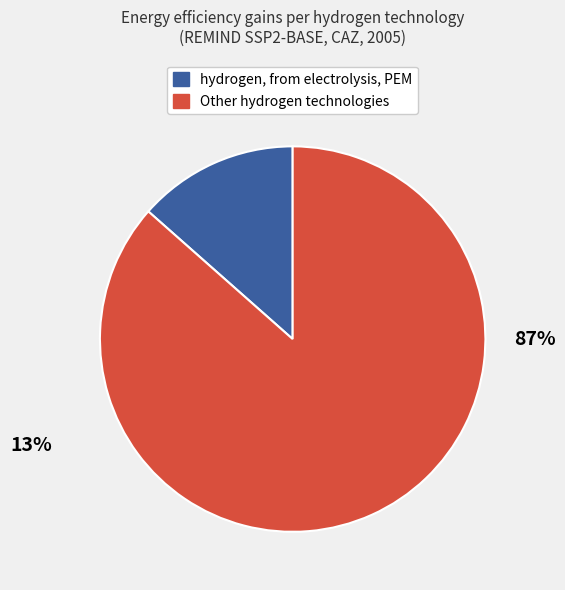

Is there a majority slice in this chart?

Yes